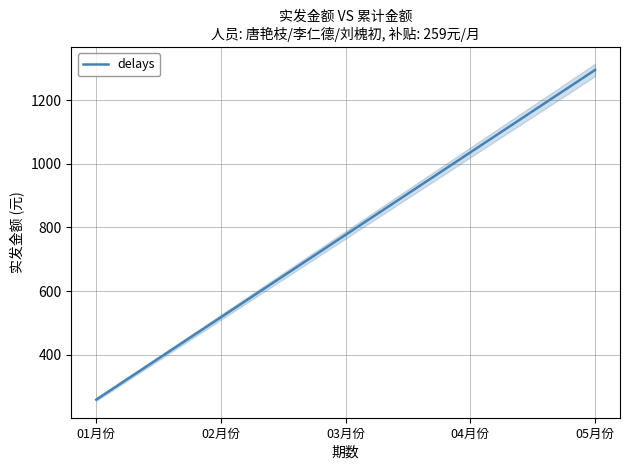

Is this an area chart (filled region under the line)?

No